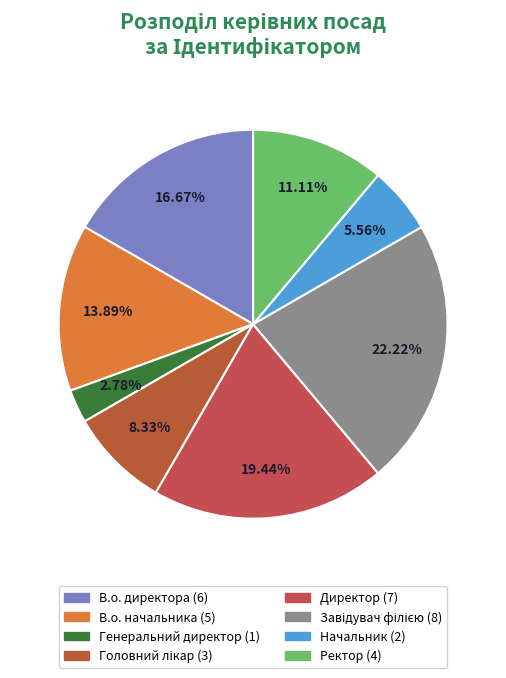

To the nearest percent, what is the difference between the Завідувач філією and В.о. начальника slice percentages?

8%